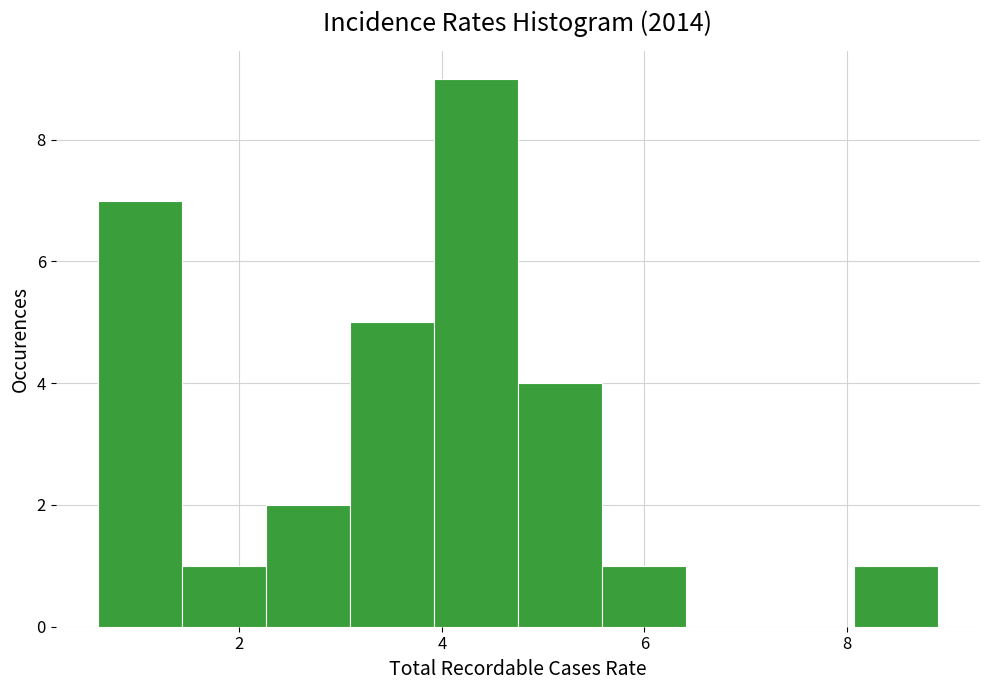

What is the height of the bar covering 8.0 to 9.0 on the x-axis? Neither the bar edges nor the heights are printed on the chart, so give them approximately, as read against the axes.

1